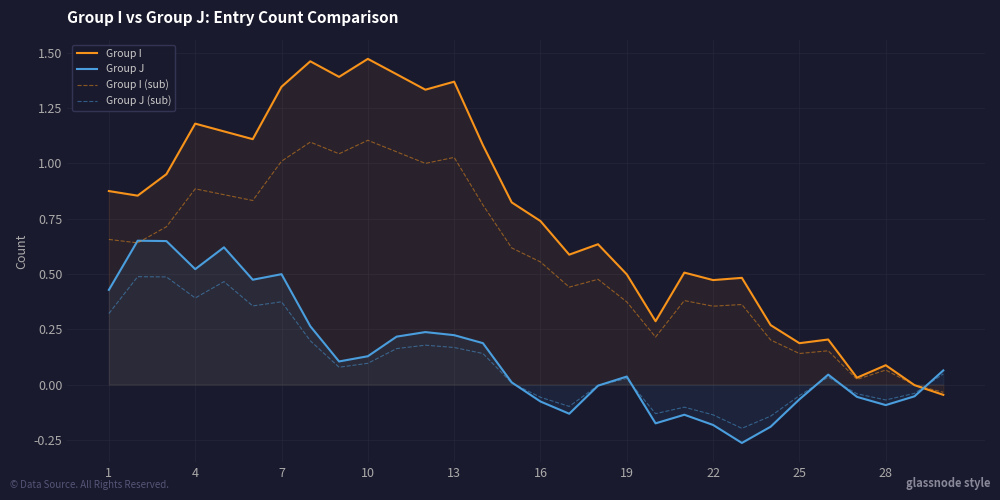

Does the chart display data point markers on the line(s)?

No